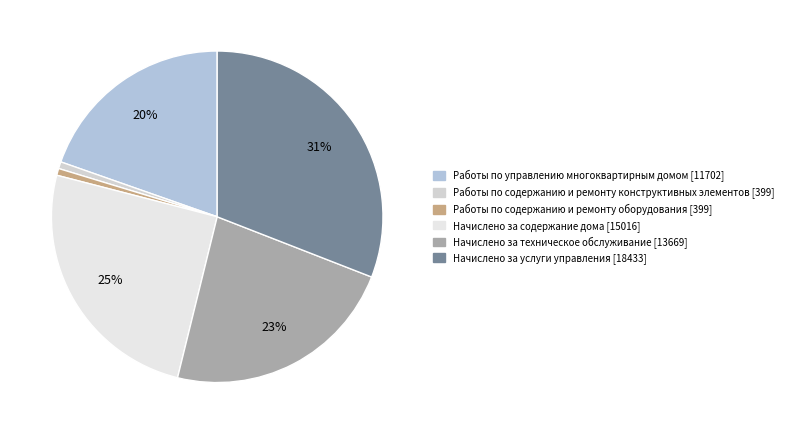

Is the sum of Начислено за услуги управления and Работы по содержанию и ремонту оборудования greater than half?

No